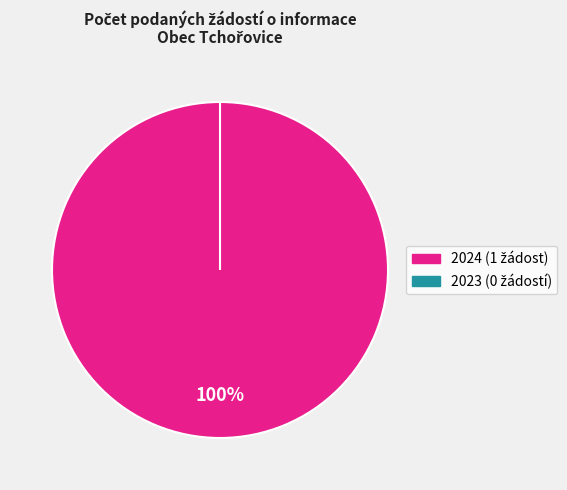

To the nearest percent, what is the difference between the largest and smallest slice percentages?

100%